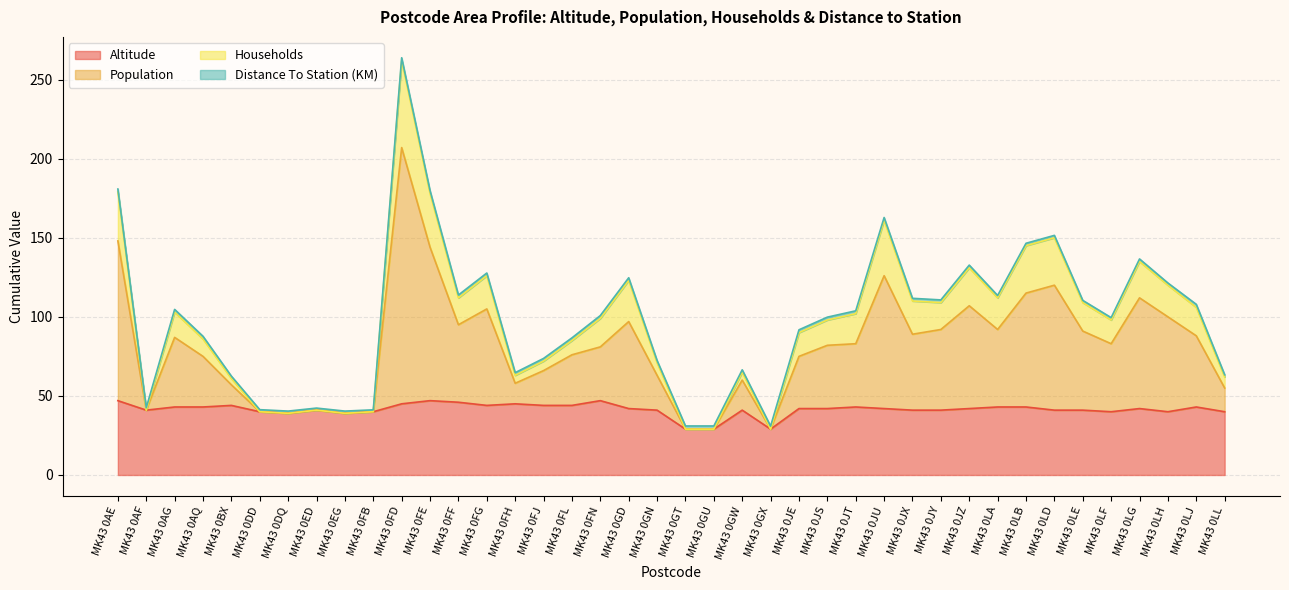

Does the chart display data point markers on the line(s)?

No